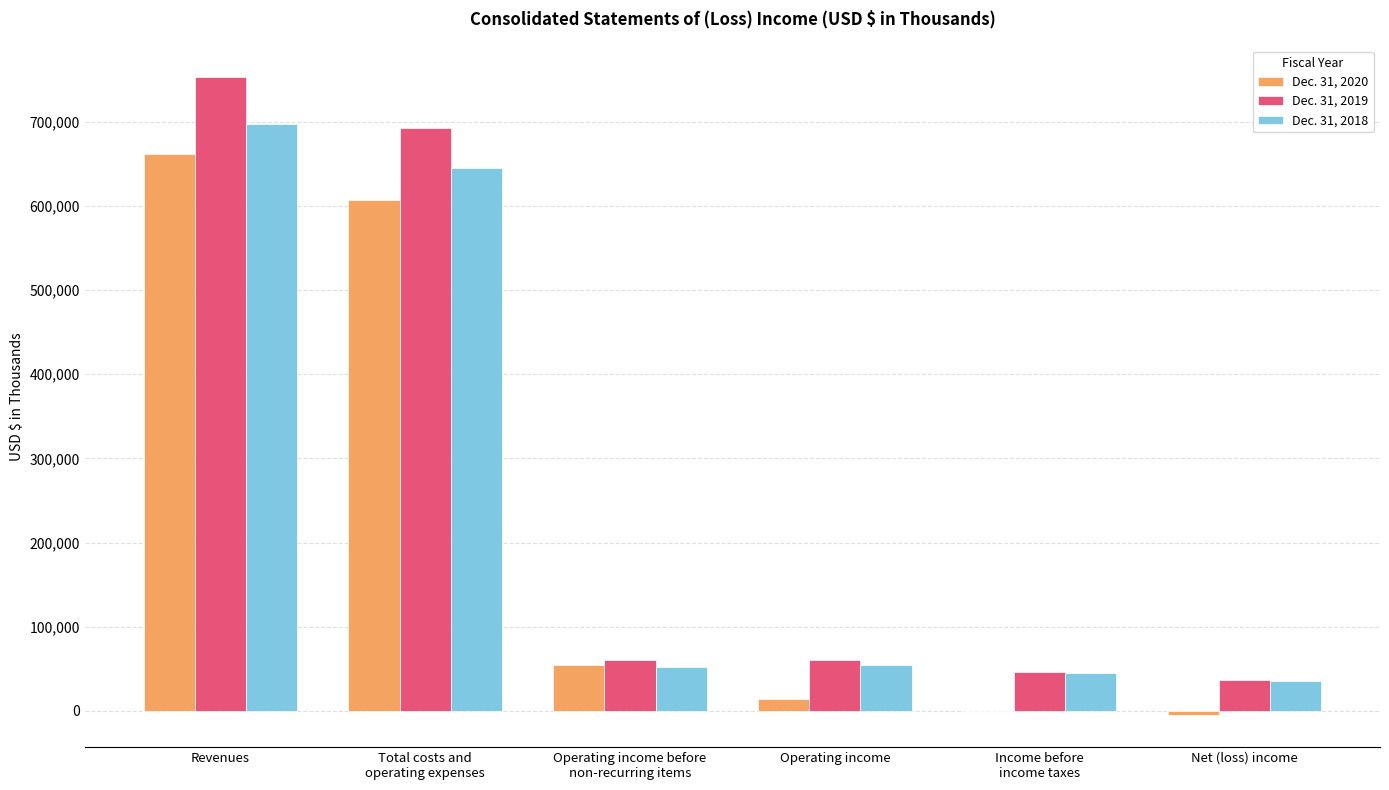

Which category has the highest value across all series?

Revenues